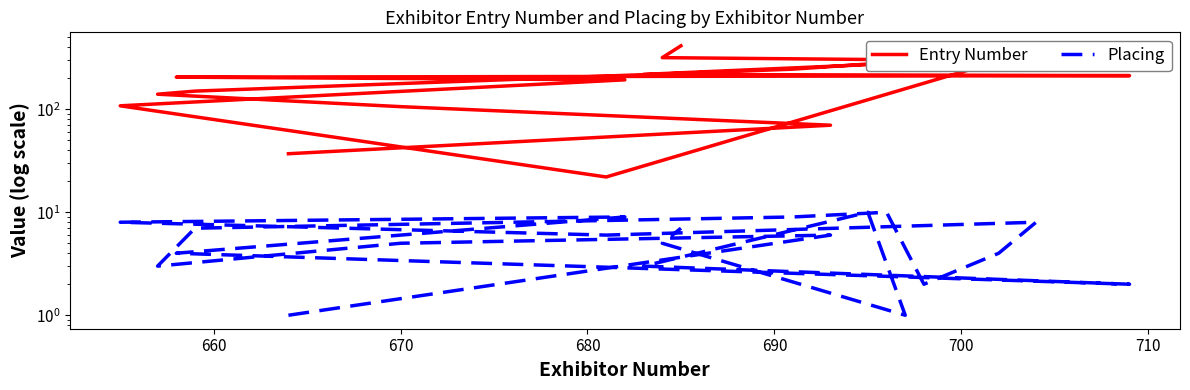

At 670, list the series in order from largest to smallest.

Entry Number, Placing